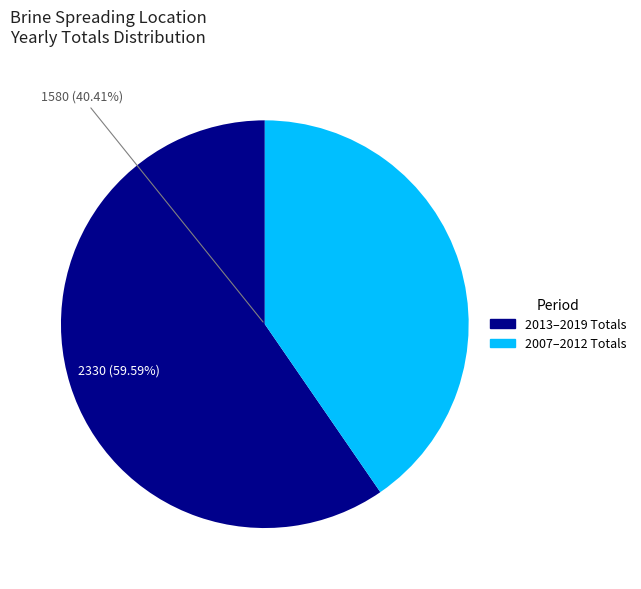

To the nearest percent, what is the difference between the largest and smallest slice percentages?

19%